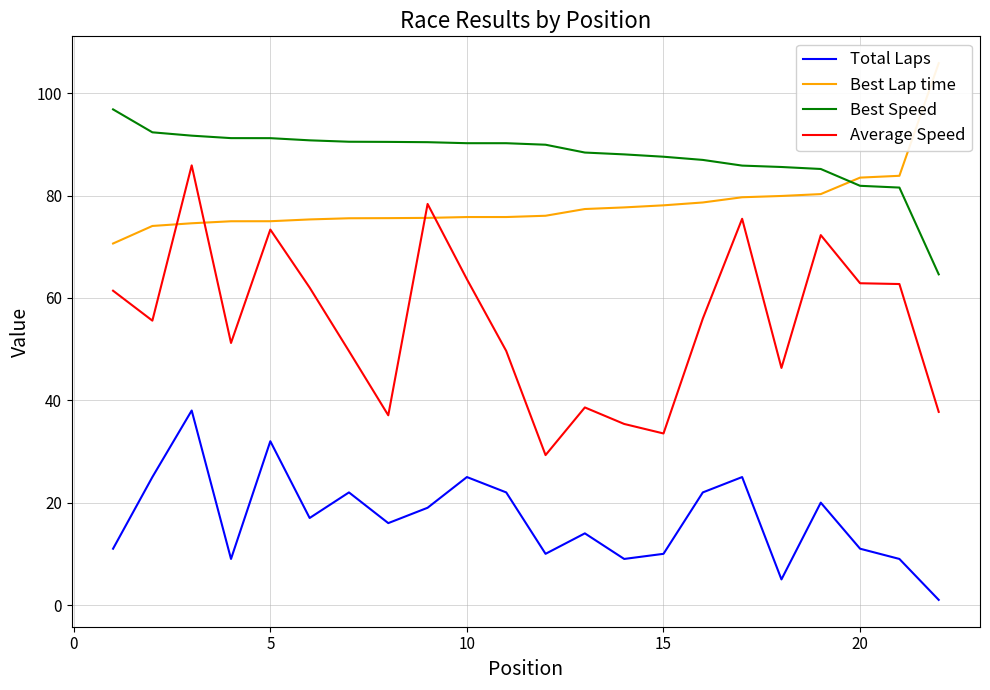

True or false: Best Speed and Total Laps cross at least once.

False